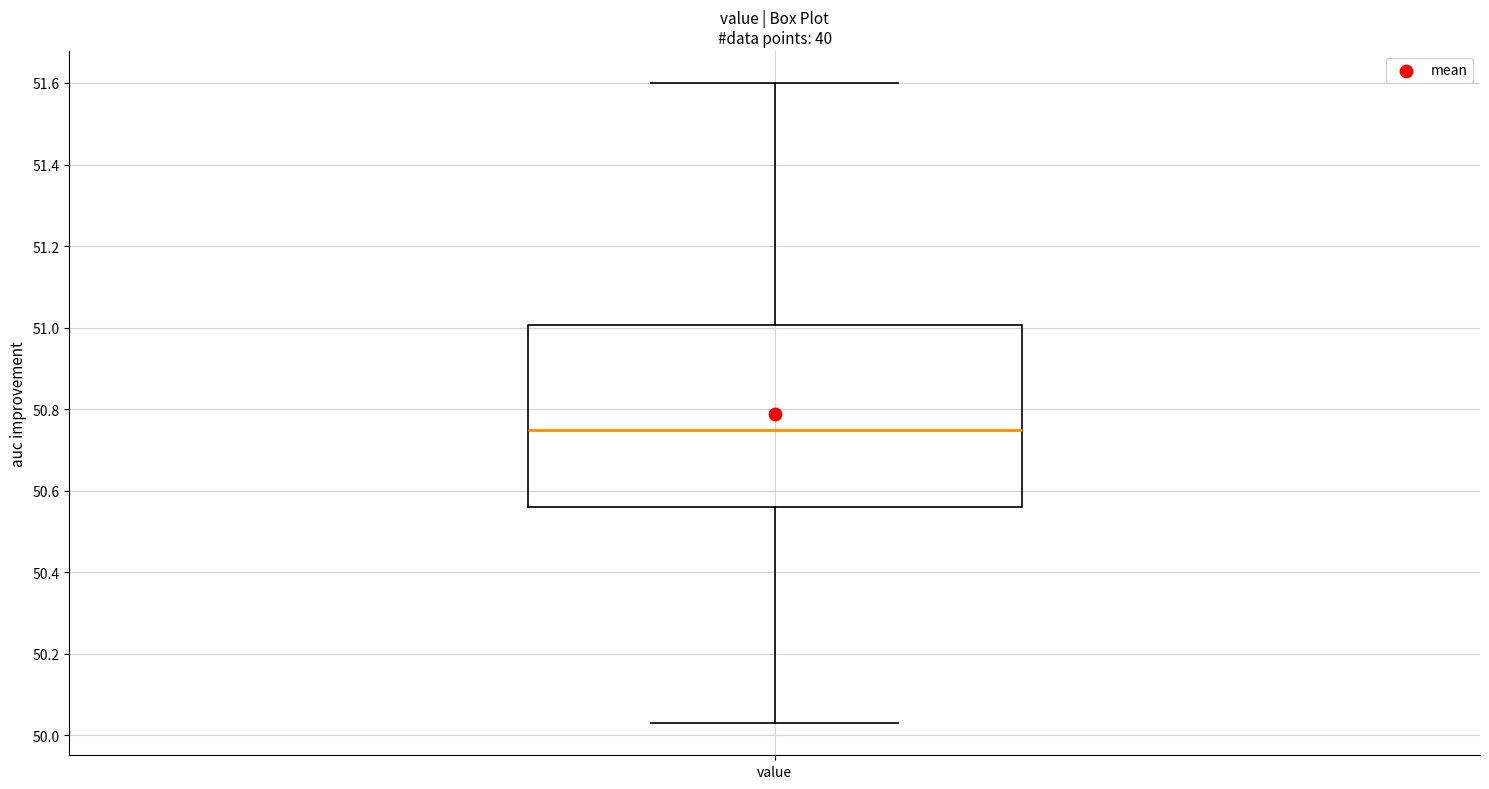

Read this box plot against the y-axis: the position of the median line, the range covered by the box, and the ends of both whiskers. The values are not printed on the chart, so give them approximately, as read against the axis.

median 50.76, box 50.56 to 51.00, whiskers 50.04 to 51.60